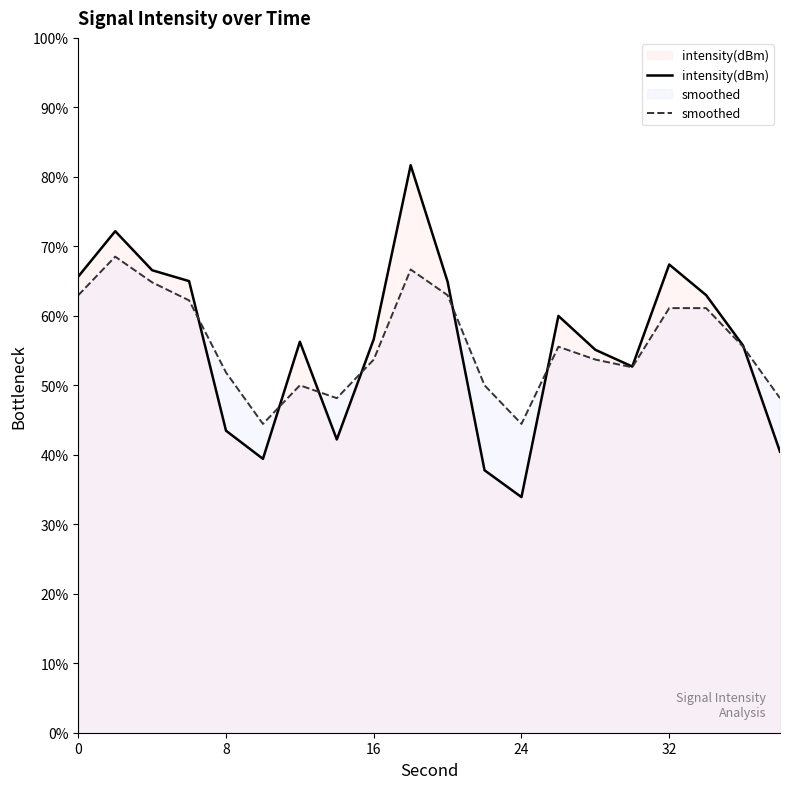

How many lines are shown in the chart?

2